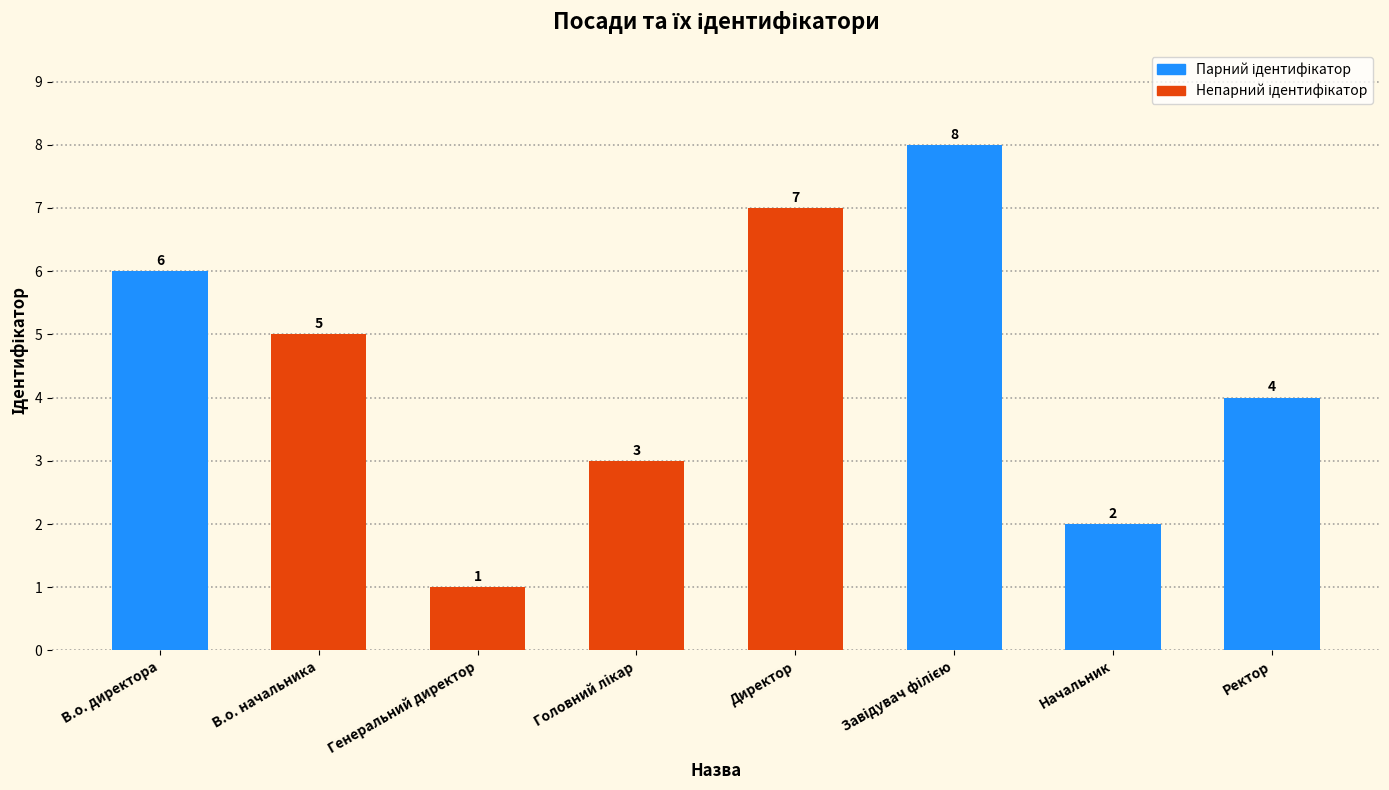

Between В.о. начальника and Ректор, which is larger?

В.о. начальника